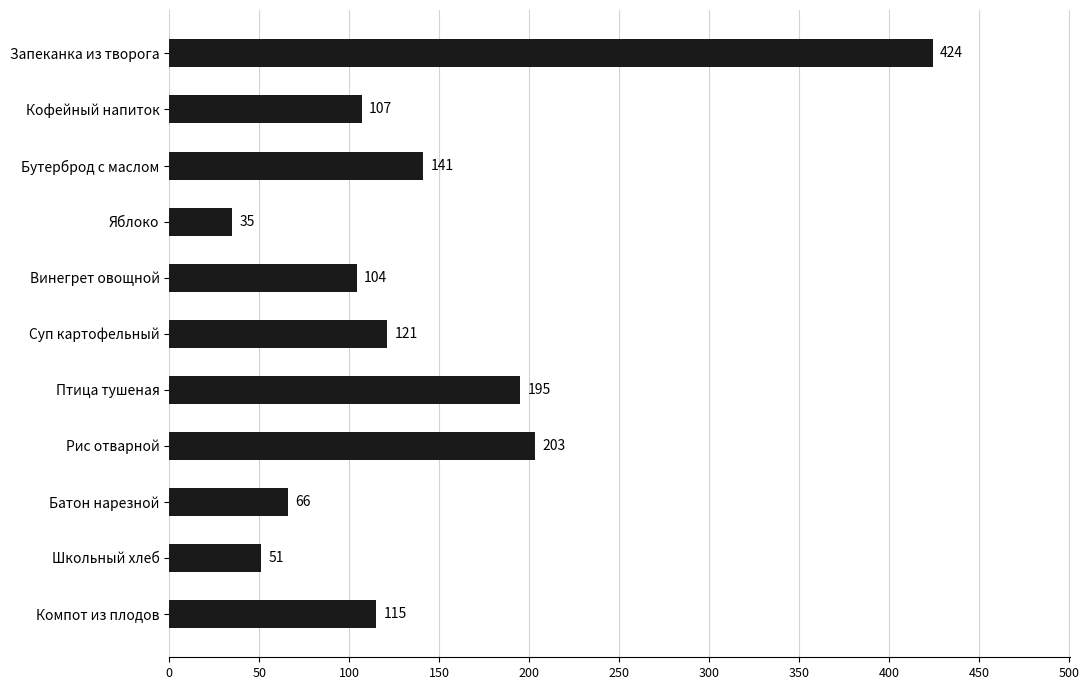

What is the maximum value shown in the chart?

424